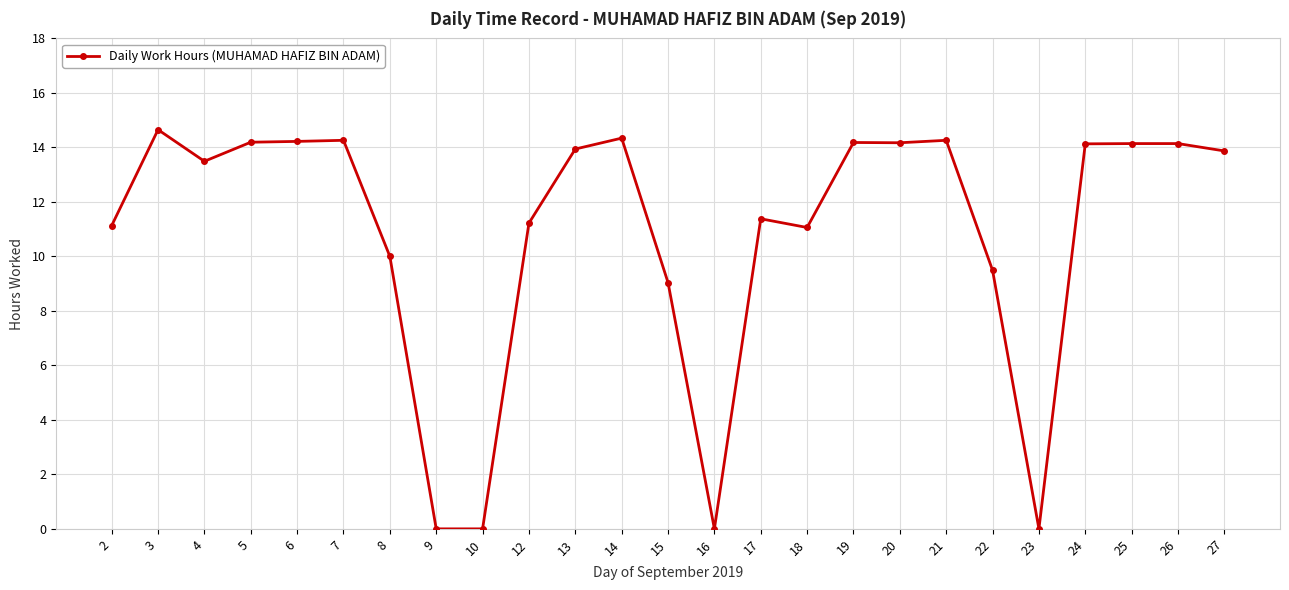

What is the value of the 19th point from the left?

14.3